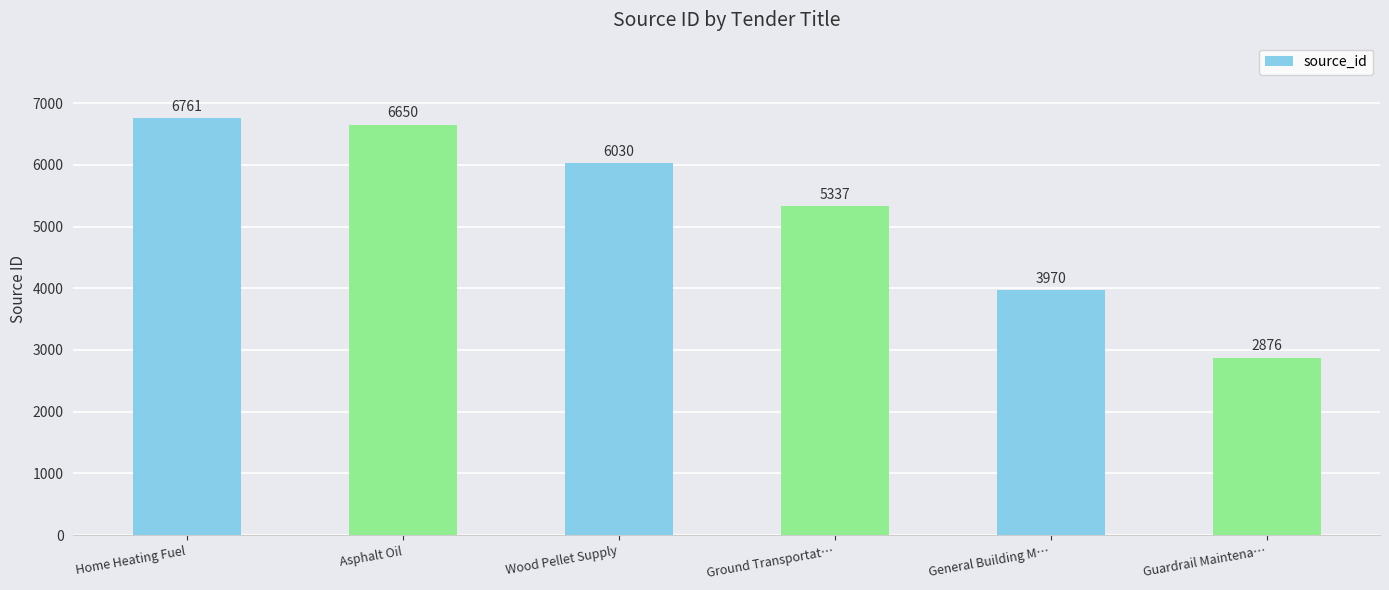

What is the average value?

5271